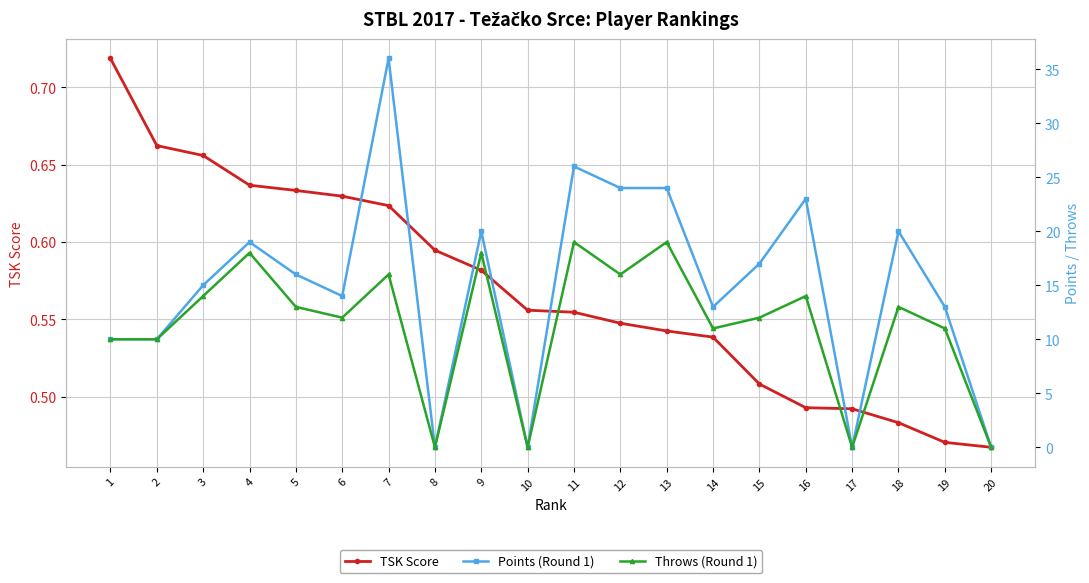

Where is Points (Round 1) nearest to the value 18?

4